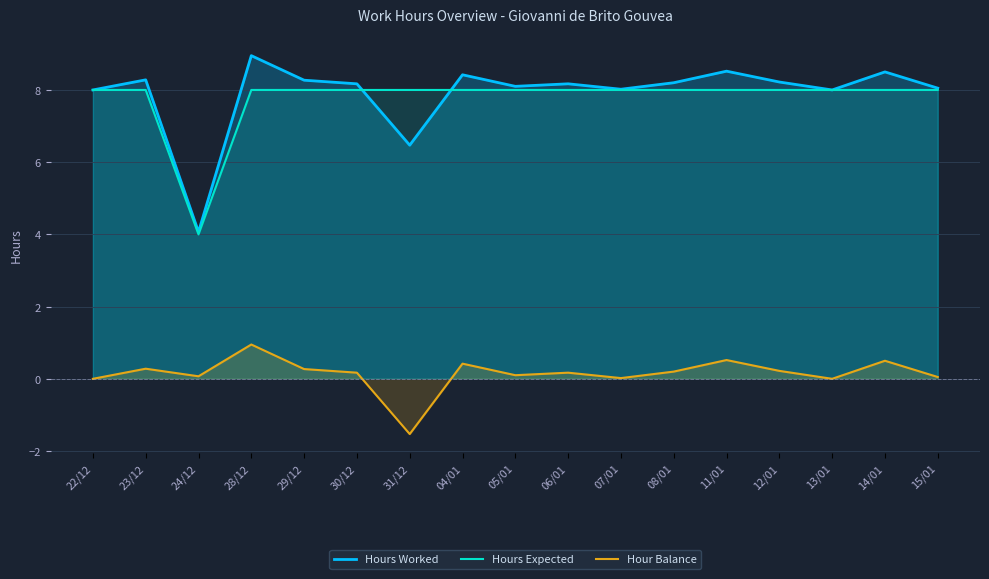

What position from the left is 11/01?

13